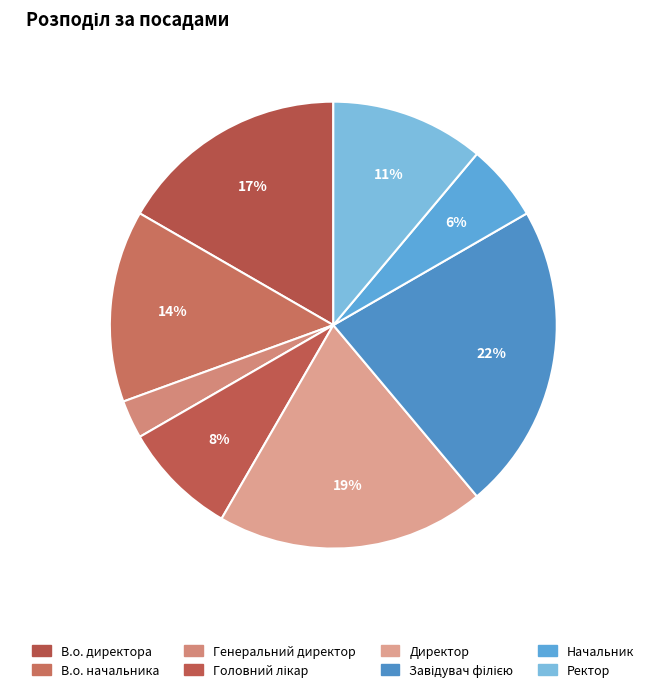

Which category has the biggest portion of the pie?

Завідувач філією